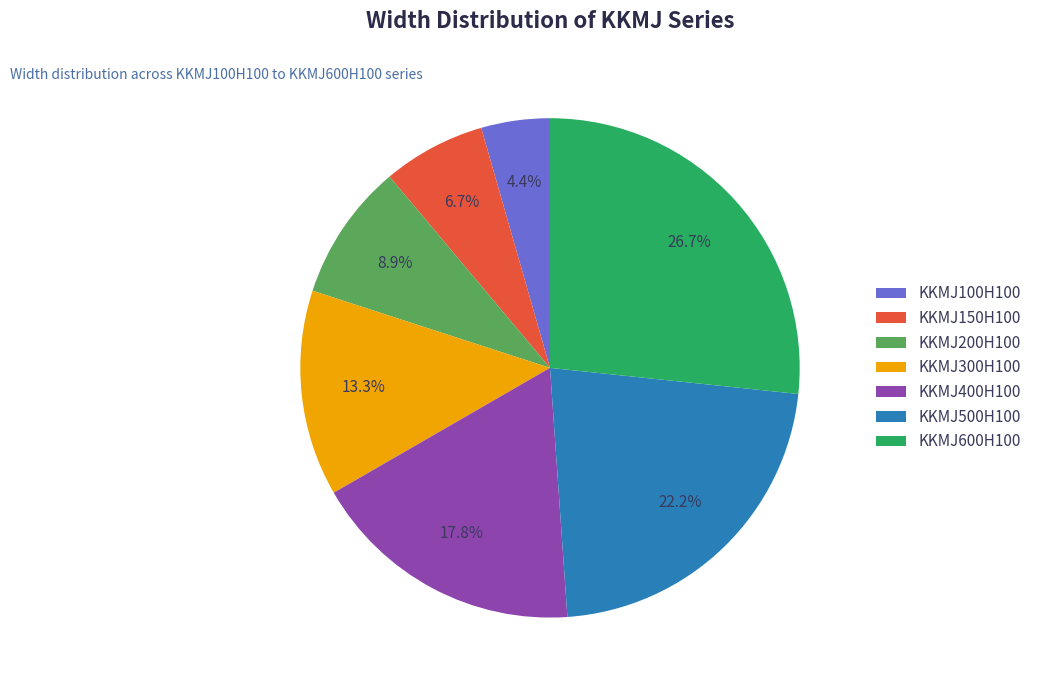

Rank the categories by value from lowest to highest.

KKMJ100H100, KKMJ150H100, KKMJ200H100, KKMJ300H100, KKMJ400H100, KKMJ500H100, KKMJ600H100